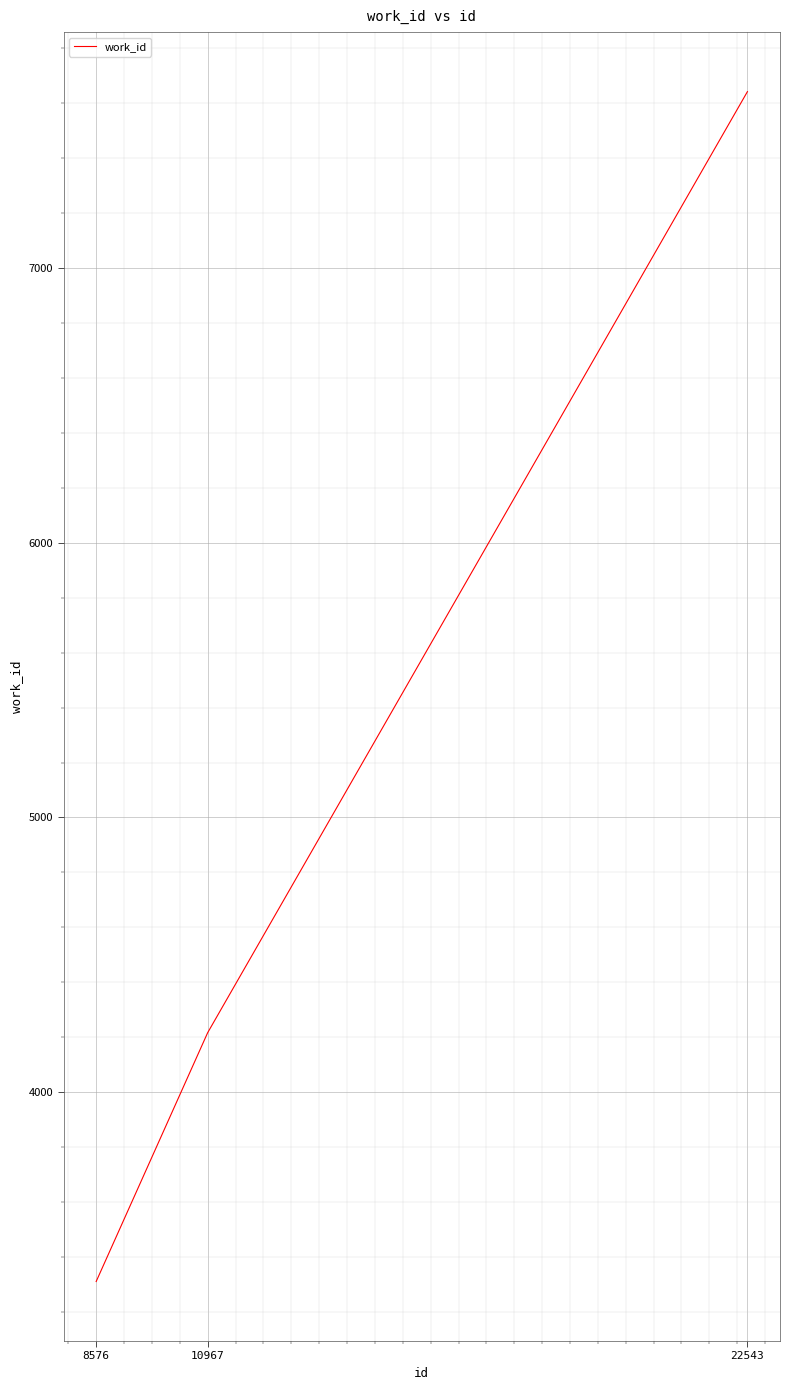

Count the values in the range 3310 to 7643.

3